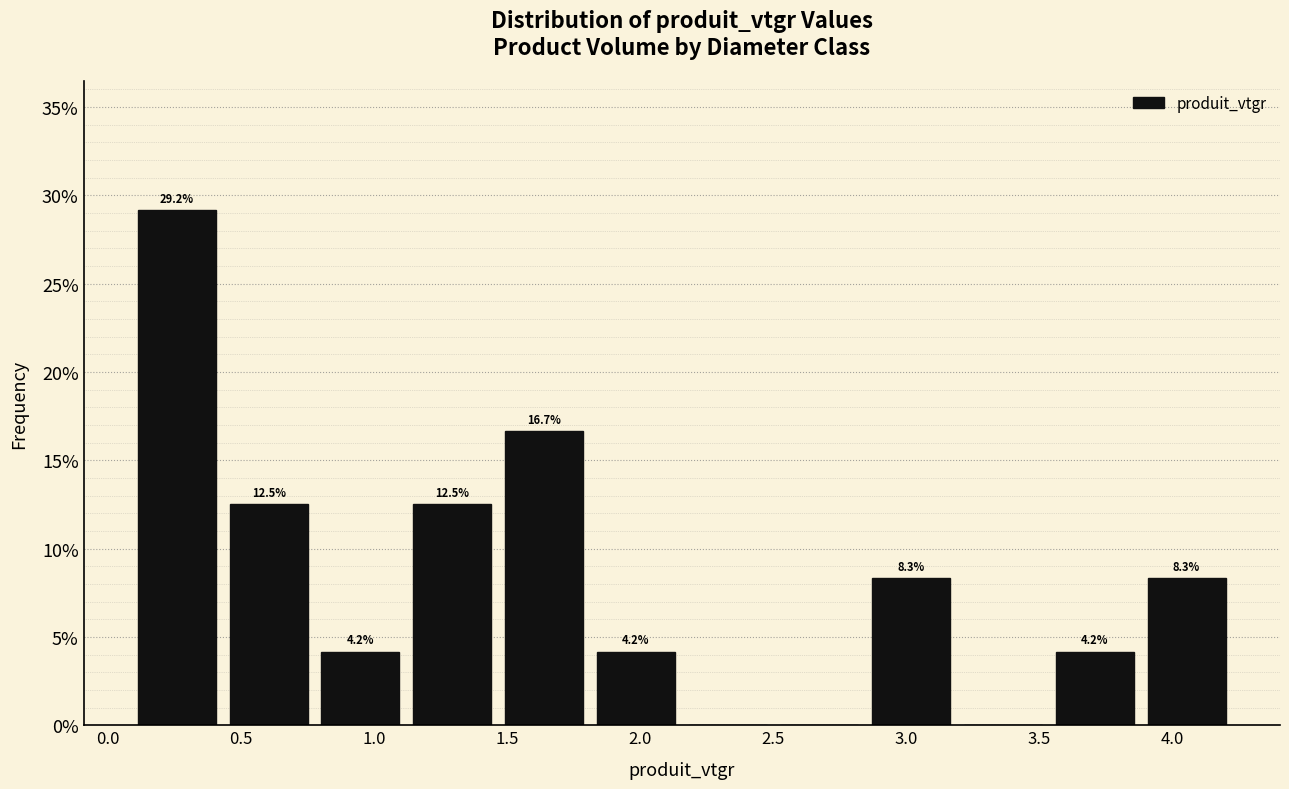

Over which range of the x-axis is the bar tallest?

0.10 to 0.45